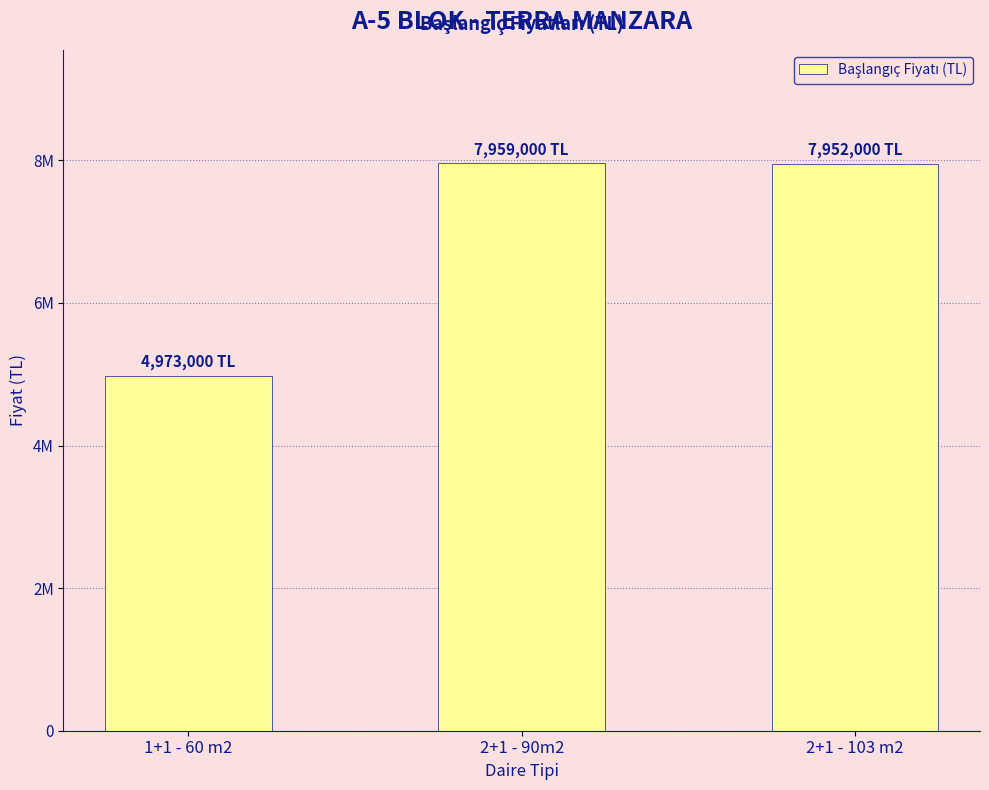

Are the bars horizontal?

No